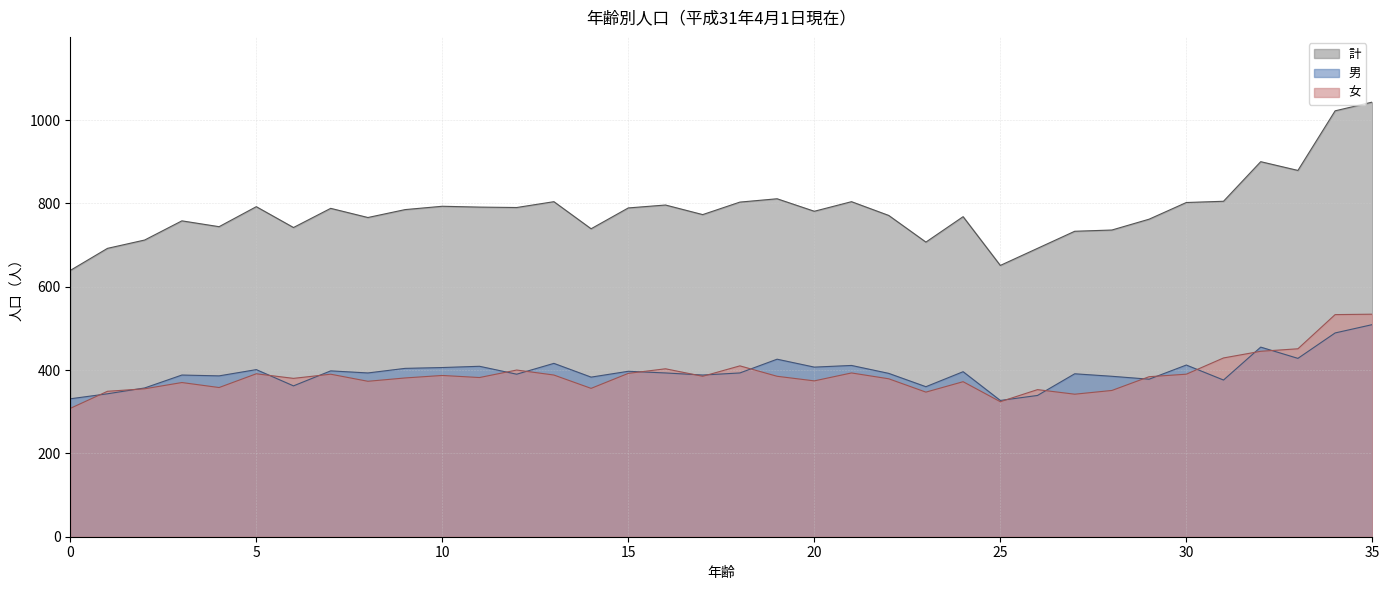

Which series ends up on top after the final intersection of 女 and 男?

女